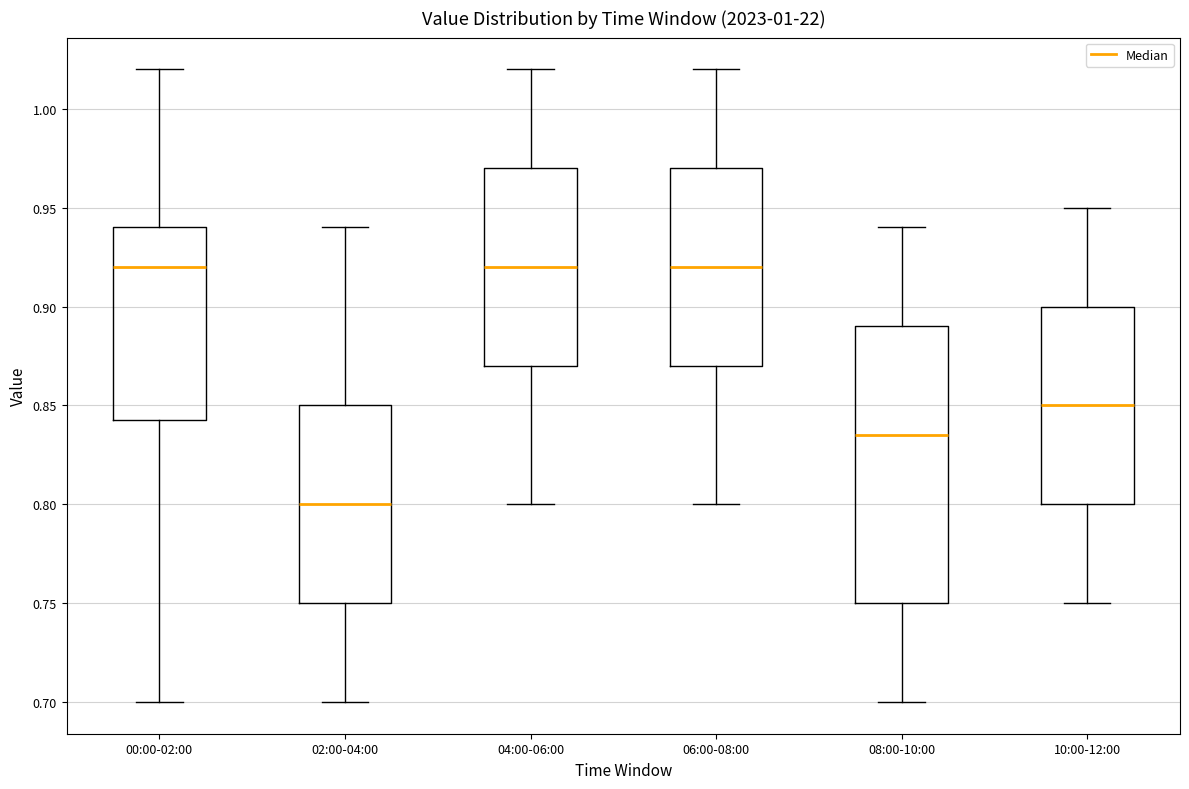

Reading left to right, transcribe this box plot: for each box, give where its median line is, the range the box spans, and where its two whiskers end, as read against the y-axis. The values are not printed on the chart, so give them approximately, as read against the axis.

00:00-02:00: median 0.920, box 0.845 to 0.940, whiskers 0.700 to 1.020
02:00-04:00: median 0.800, box 0.750 to 0.850, whiskers 0.700 to 0.940
04:00-06:00: median 0.920, box 0.870 to 0.970, whiskers 0.800 to 1.020
06:00-08:00: median 0.920, box 0.870 to 0.970, whiskers 0.800 to 1.020
08:00-10:00: median 0.835, box 0.750 to 0.890, whiskers 0.700 to 0.940
10:00-12:00: median 0.850, box 0.800 to 0.900, whiskers 0.750 to 0.950